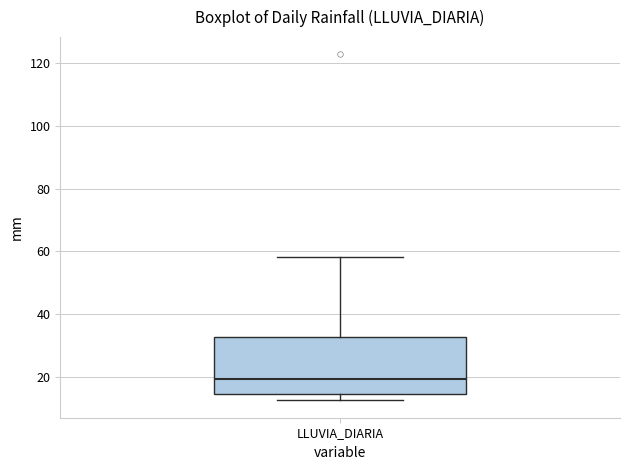

Read this box plot against the y-axis: the position of the median line, the range covered by the box, and the ends of both whiskers. The values are not printed on the chart, so give them approximately, as read against the axis.

median 20, box 14 to 32, whiskers 12 to 58